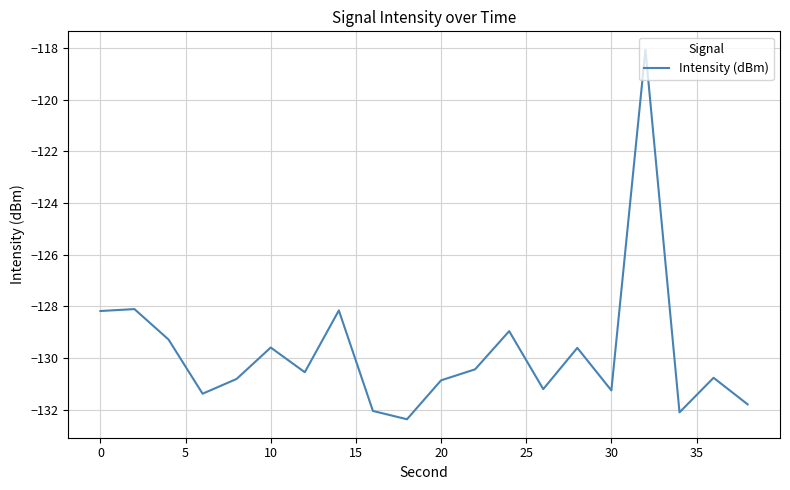

What is the difference between the maximum and minimum values?

14.3